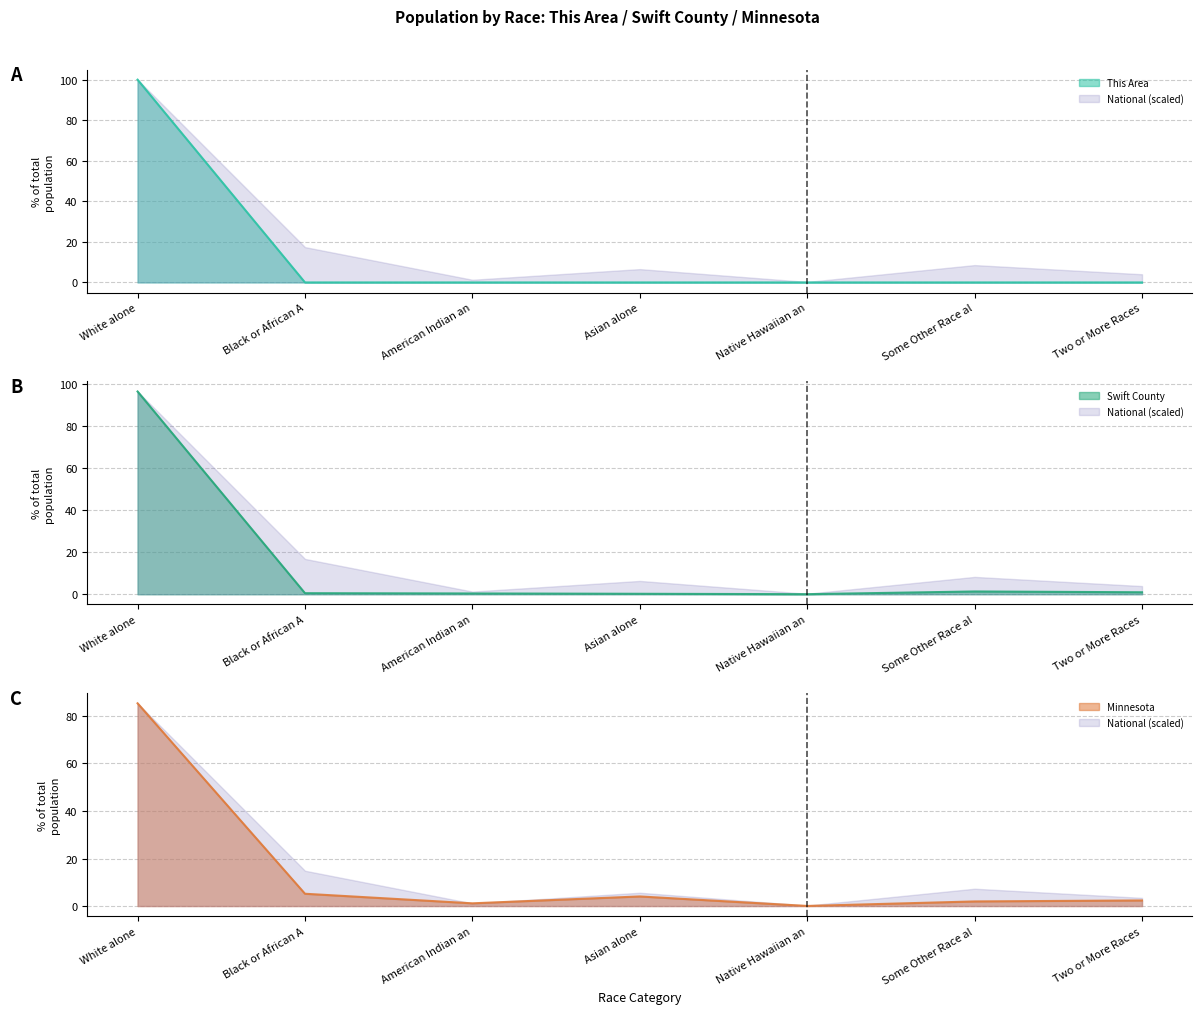

True or false: Swift County has a value of 1.3 at Two or More Races.

False